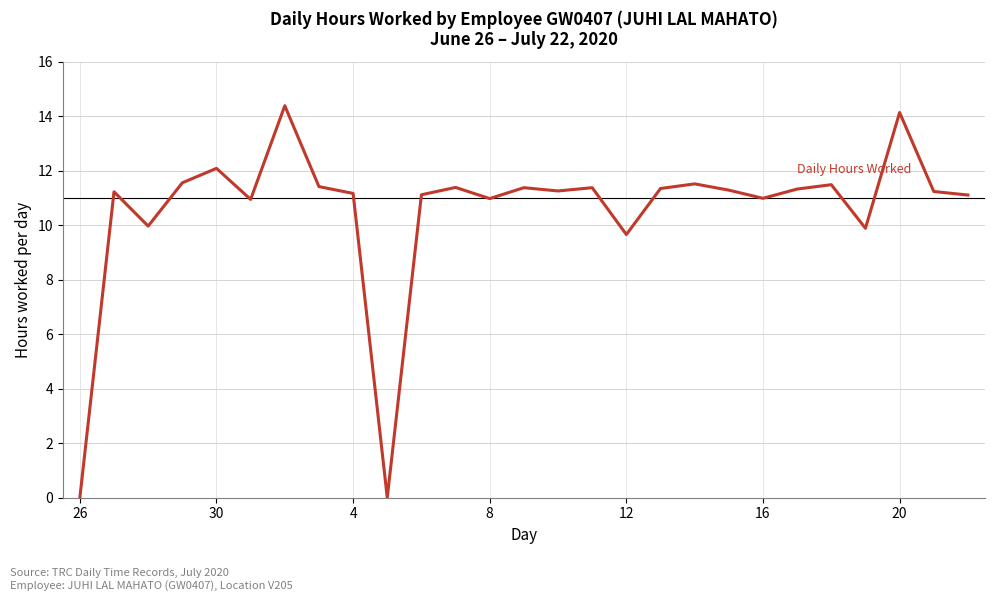

What is the greatest value displayed?

14.4